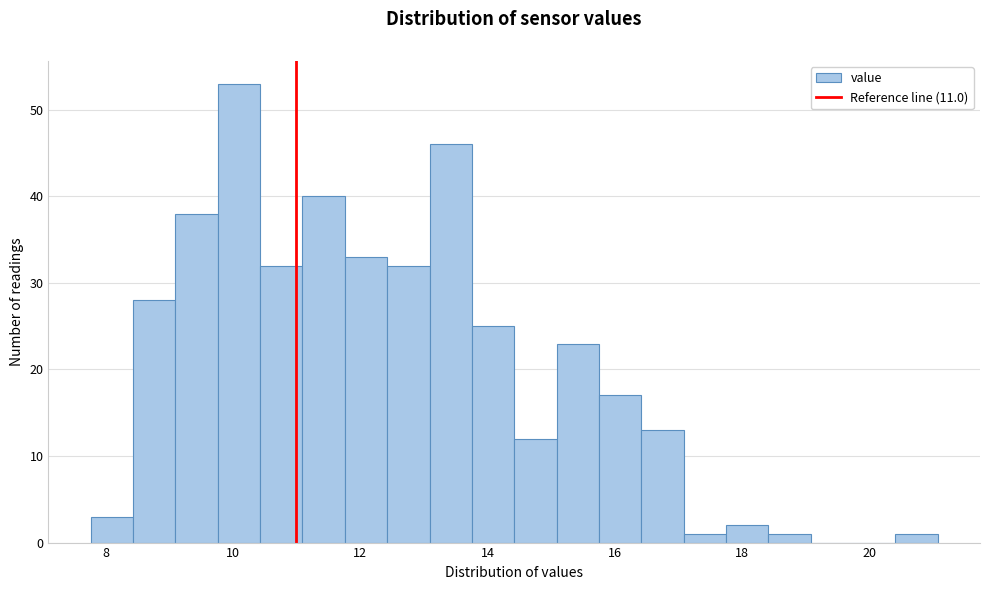

Around what value on the x-axis is the tallest bar? Give the approximate position of its centre, as read against the axis.

10.0